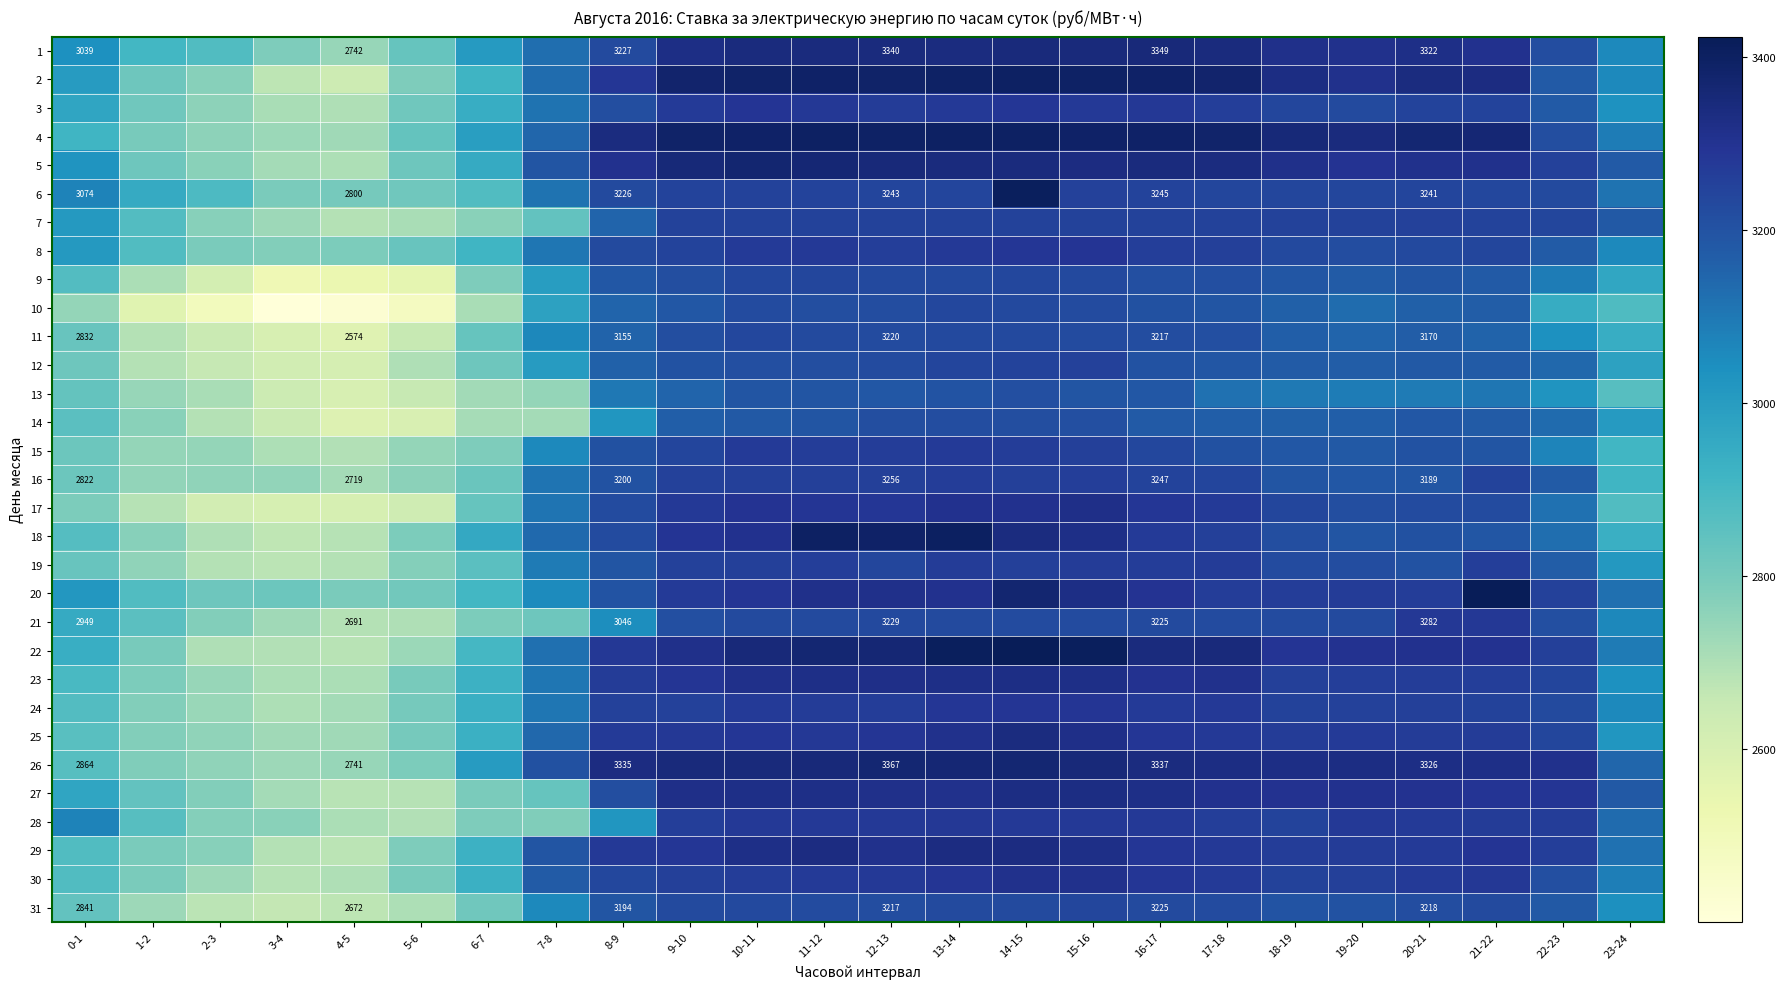

What is the difference between the highest and lowest values at 1-2?

377.7